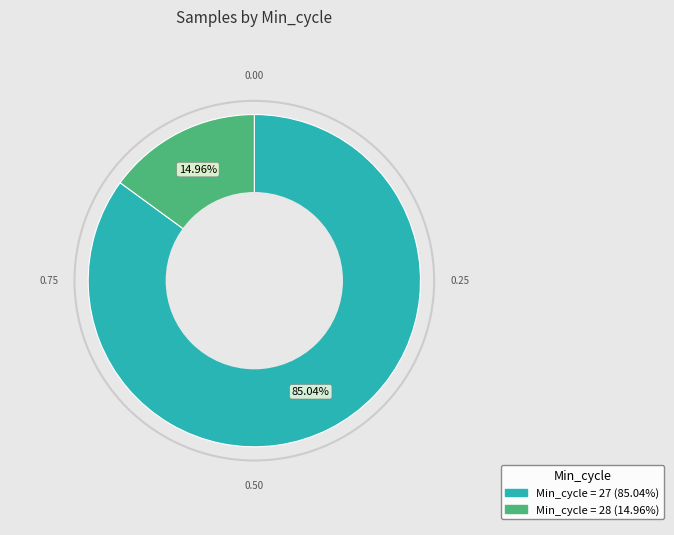

Is there any slice that represents more than half of the pie?

Yes